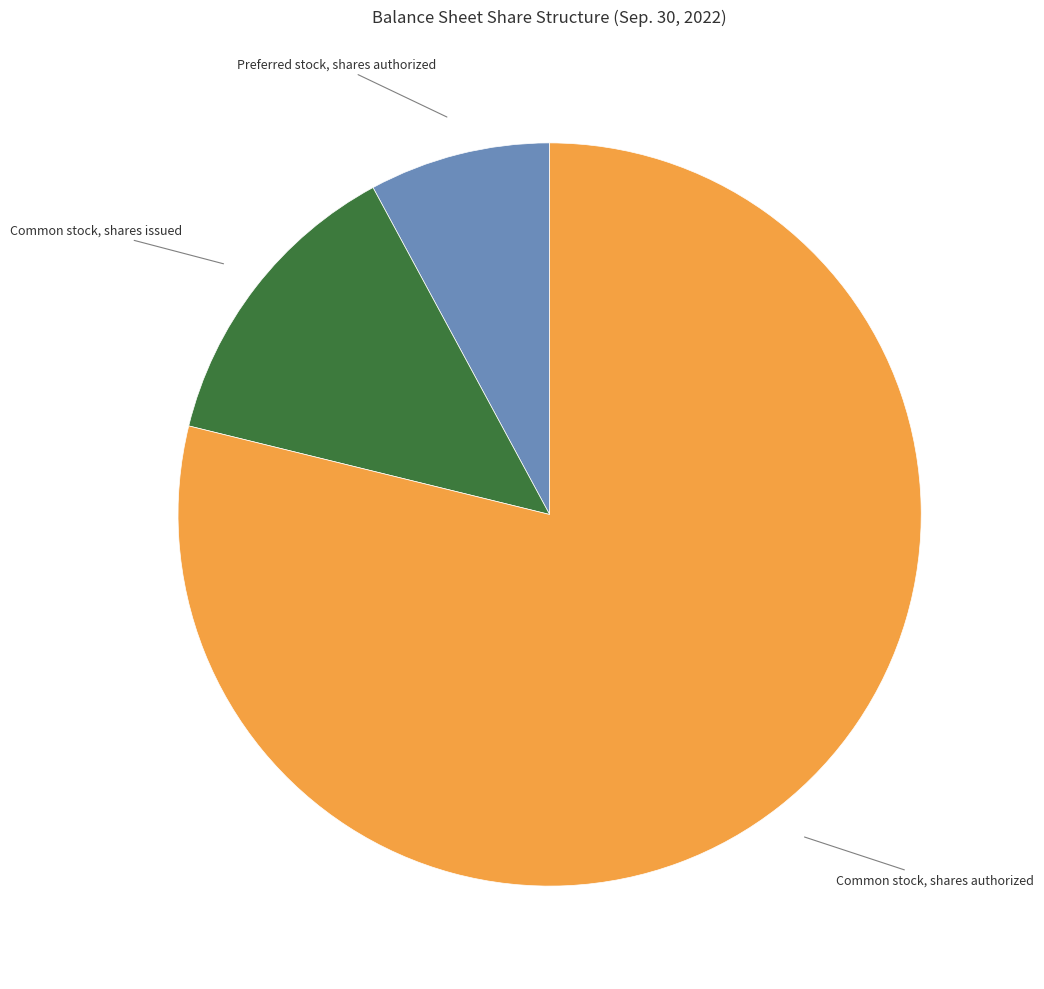

Does any single category account for the majority?

Yes